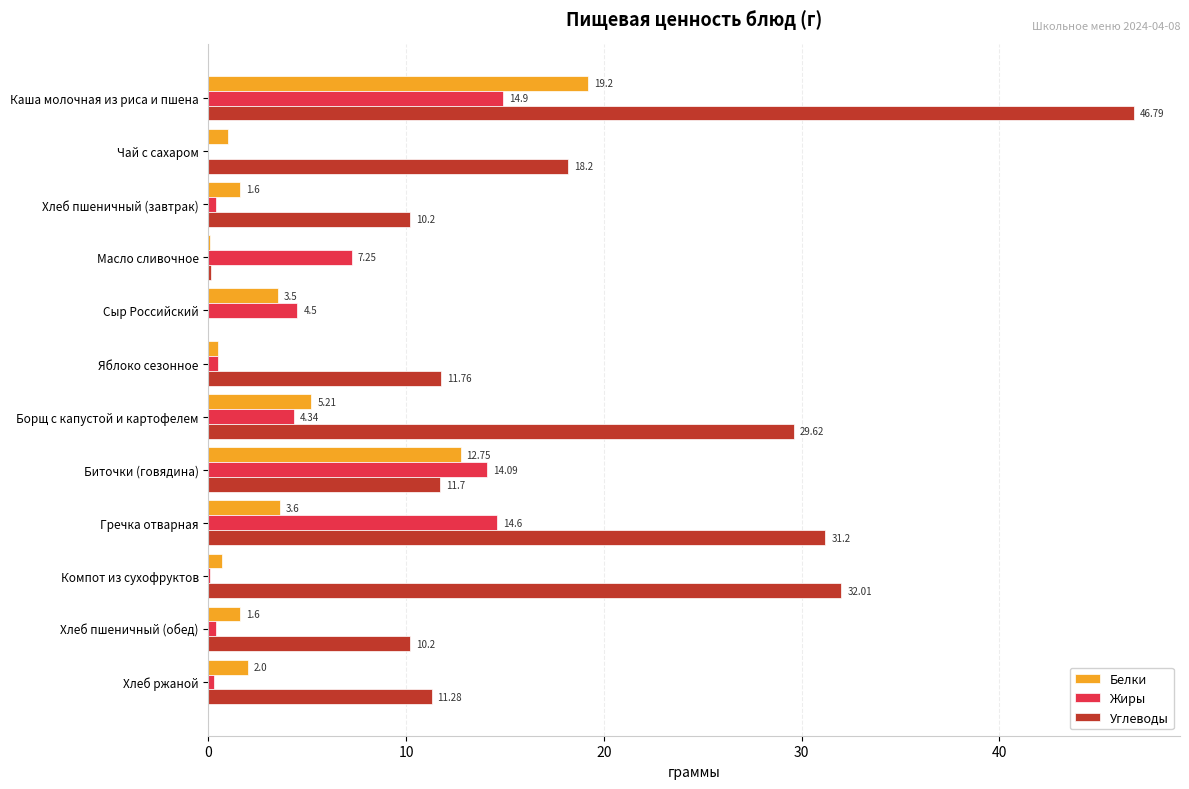

Which label corresponds to the largest value in the chart?

Каша молочная из риса и пшена